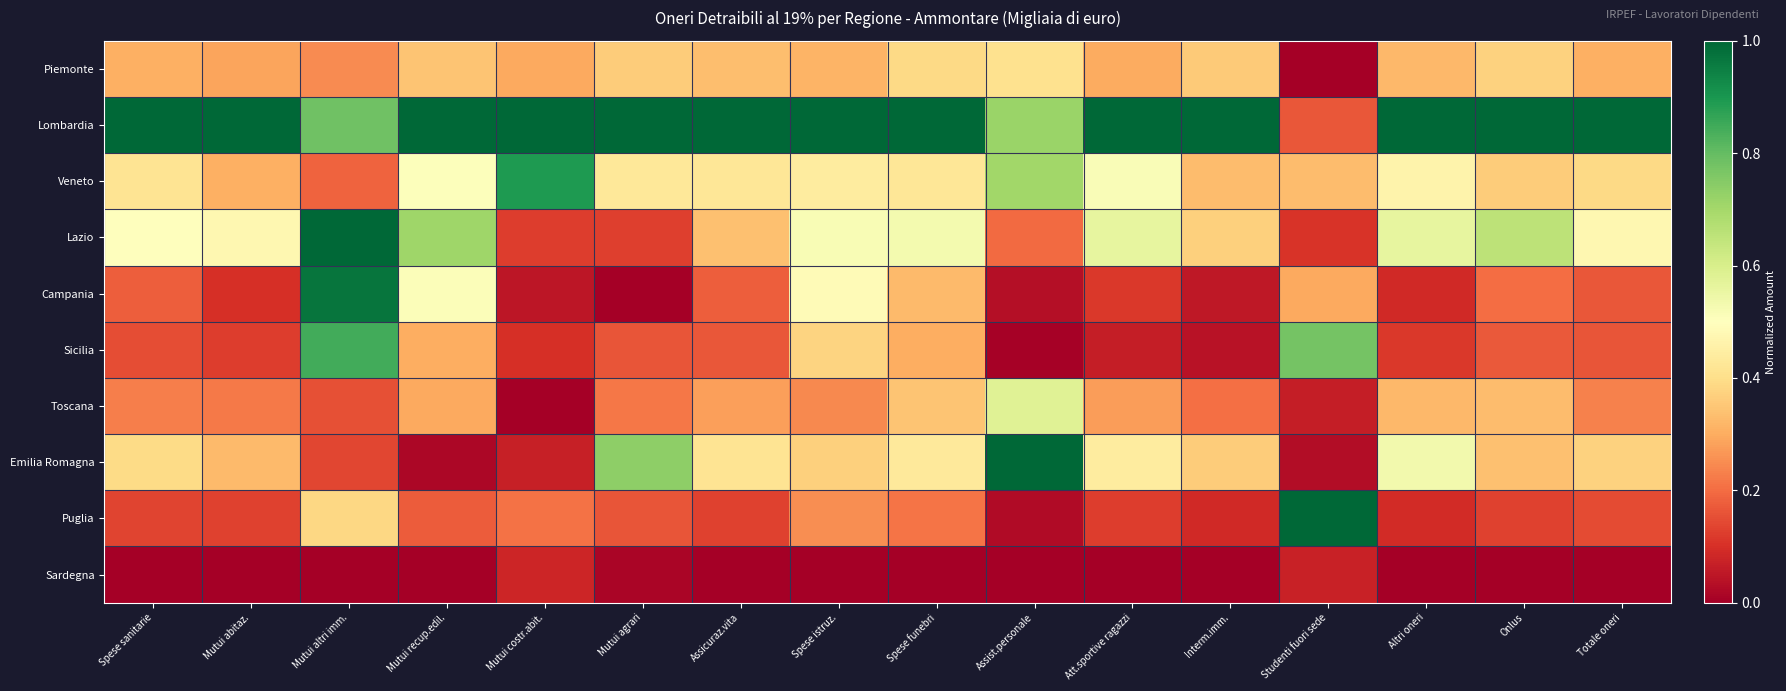

Reading left to right, transcribe all the data shown in this chart.

Piemonte: Spese sanitarie=0.3	Mutui abitaz.=0.3	Mutui altri imm.=0.2	Mutui recup.edil.=0.3	Mutui costr.abit.=0.3	Mutui agrari=0.4	Assicuraz.vita=0.3	Spese istruz.=0.3	Spese funebri=0.4	Assist.personale=0.4	Att.sportive ragazzi=0.3	Interm.imm.=0.4	Studenti fuori sede=0.0	Altri oneri=0.3	Onlus=0.4	Totale oneri=0.3
Lombardia: Spese sanitarie=1.0	Mutui abitaz.=1.0	Mutui altri imm.=0.8	Mutui recup.edil.=1.0	Mutui costr.abit.=1.0	Mutui agrari=1.0	Assicuraz.vita=1.0	Spese istruz.=1.0	Spese funebri=1.0	Assist.personale=0.7	Att.sportive ragazzi=1.0	Interm.imm.=1.0	Studenti fuori sede=0.2	Altri oneri=1.0	Onlus=1.0	Totale oneri=1.0
Veneto: Spese sanitarie=0.4	Mutui abitaz.=0.3	Mutui altri imm.=0.2	Mutui recup.edil.=0.5	Mutui costr.abit.=0.9	Mutui agrari=0.4	Assicuraz.vita=0.4	Spese istruz.=0.4	Spese funebri=0.4	Assist.personale=0.7	Att.sportive ragazzi=0.5	Interm.imm.=0.3	Studenti fuori sede=0.3	Altri oneri=0.5	Onlus=0.4	Totale oneri=0.4
Lazio: Spese sanitarie=0.5	Mutui abitaz.=0.5	Mutui altri imm.=1.0	Mutui recup.edil.=0.7	Mutui costr.abit.=0.1	Mutui agrari=0.1	Assicuraz.vita=0.3	Spese istruz.=0.5	Spese funebri=0.5	Assist.personale=0.2	Att.sportive ragazzi=0.6	Interm.imm.=0.4	Studenti fuori sede=0.1	Altri oneri=0.6	Onlus=0.7	Totale oneri=0.5
Campania: Spese sanitarie=0.2	Mutui abitaz.=0.1	Mutui altri imm.=1.0	Mutui recup.edil.=0.5	Mutui costr.abit.=0.0	Mutui agrari=0.0	Assicuraz.vita=0.2	Spese istruz.=0.5	Spese funebri=0.3	Assist.personale=0.0	Att.sportive ragazzi=0.1	Interm.imm.=0.1	Studenti fuori sede=0.3	Altri oneri=0.1	Onlus=0.2	Totale oneri=0.2
Sicilia: Spese sanitarie=0.2	Mutui abitaz.=0.1	Mutui altri imm.=0.8	Mutui recup.edil.=0.3	Mutui costr.abit.=0.1	Mutui agrari=0.2	Assicuraz.vita=0.2	Spese istruz.=0.4	Spese funebri=0.3	Assist.personale=0.0	Att.sportive ragazzi=0.1	Interm.imm.=0.0	Studenti fuori sede=0.8	Altri oneri=0.1	Onlus=0.2	Totale oneri=0.2
Toscana: Spese sanitarie=0.2	Mutui abitaz.=0.2	Mutui altri imm.=0.2	Mutui recup.edil.=0.3	Mutui costr.abit.=0.0	Mutui agrari=0.2	Assicuraz.vita=0.3	Spese istruz.=0.2	Spese funebri=0.3	Assist.personale=0.6	Att.sportive ragazzi=0.3	Interm.imm.=0.2	Studenti fuori sede=0.1	Altri oneri=0.3	Onlus=0.3	Totale oneri=0.2
Emilia Romagna: Spese sanitarie=0.4	Mutui abitaz.=0.3	Mutui altri imm.=0.1	Mutui recup.edil.=0.0	Mutui costr.abit.=0.1	Mutui agrari=0.7	Assicuraz.vita=0.4	Spese istruz.=0.4	Spese funebri=0.4	Assist.personale=1.0	Att.sportive ragazzi=0.4	Interm.imm.=0.4	Studenti fuori sede=0.0	Altri oneri=0.5	Onlus=0.3	Totale oneri=0.4
Puglia: Spese sanitarie=0.1	Mutui abitaz.=0.1	Mutui altri imm.=0.4	Mutui recup.edil.=0.2	Mutui costr.abit.=0.2	Mutui agrari=0.2	Assicuraz.vita=0.1	Spese istruz.=0.3	Spese funebri=0.2	Assist.personale=0.0	Att.sportive ragazzi=0.1	Interm.imm.=0.1	Studenti fuori sede=1.0	Altri oneri=0.1	Onlus=0.1	Totale oneri=0.1
Sardegna: Spese sanitarie=0.0	Mutui abitaz.=0.0	Mutui altri imm.=0.0	Mutui recup.edil.=0.0	Mutui costr.abit.=0.1	Mutui agrari=0.0	Assicuraz.vita=0.0	Spese istruz.=0.0	Spese funebri=0.0	Assist.personale=0.0	Att.sportive ragazzi=0.0	Interm.imm.=0.0	Studenti fuori sede=0.1	Altri oneri=0.0	Onlus=0.0	Totale oneri=0.0